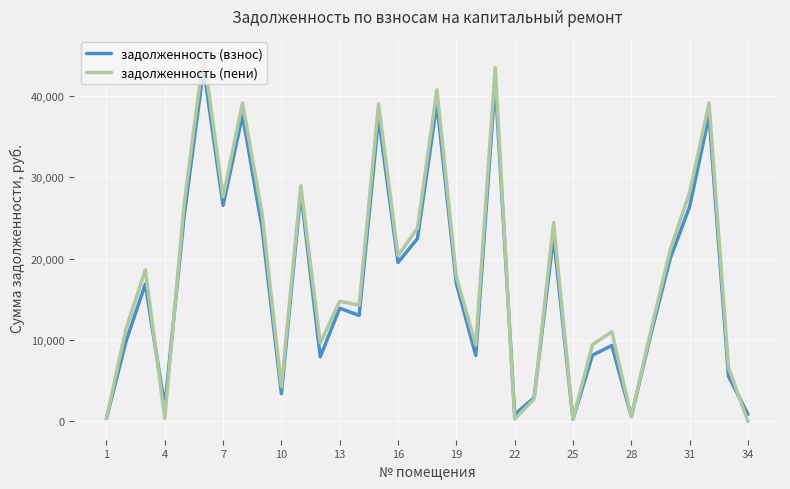

Which series has the widest spread of values?

задолженность (пени)